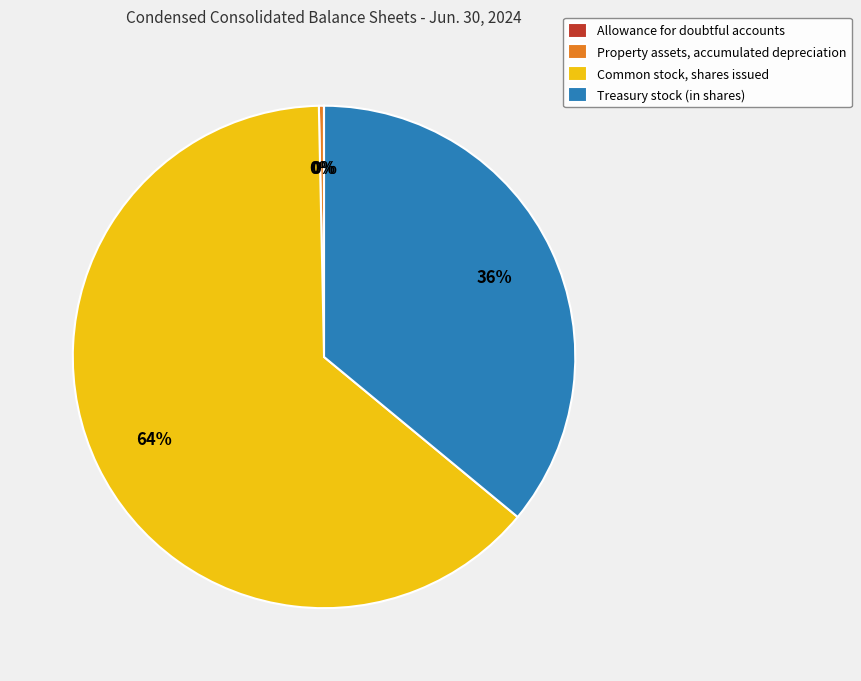

To the nearest percent, what percentage of the pie is Common stock, shares issued?

64%